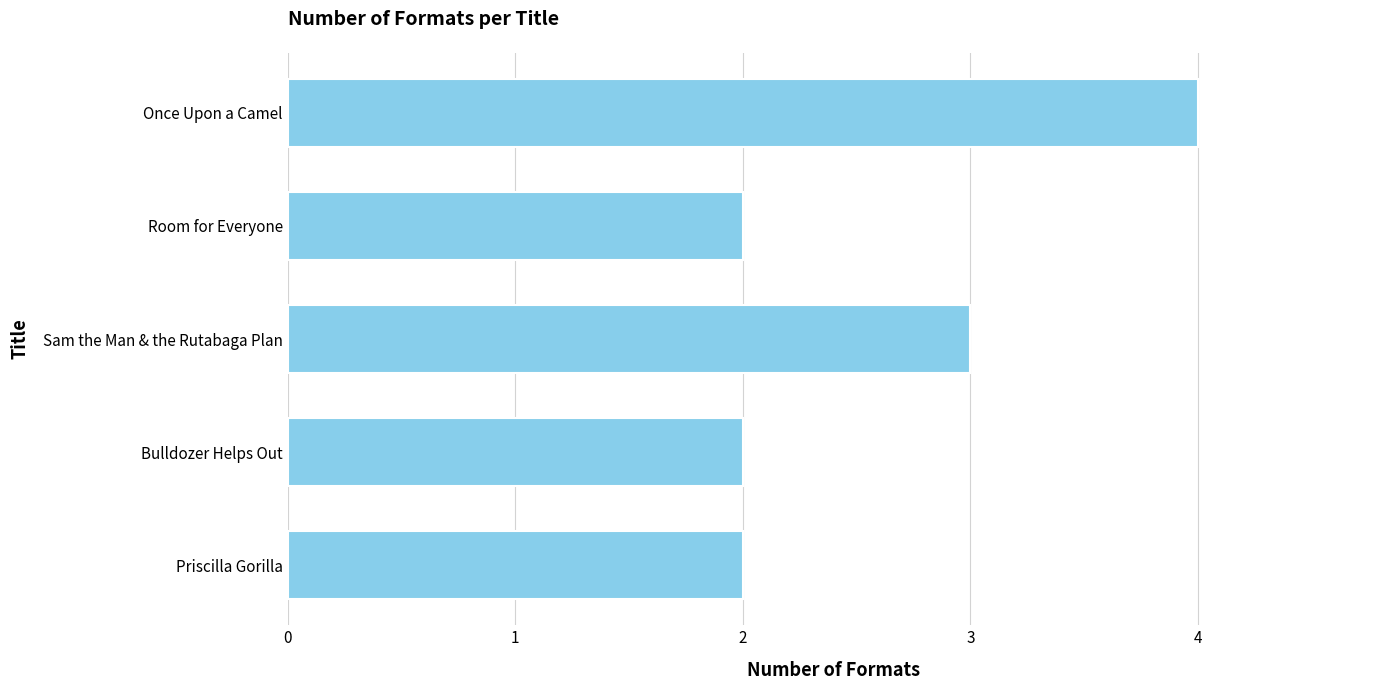

Reading top to bottom, transcribe all the data shown in this chart.

Once Upon a Camel=4	Room for Everyone=2	Sam the Man & the Rutabaga Plan=3	Bulldozer Helps Out=2	Priscilla Gorilla=2